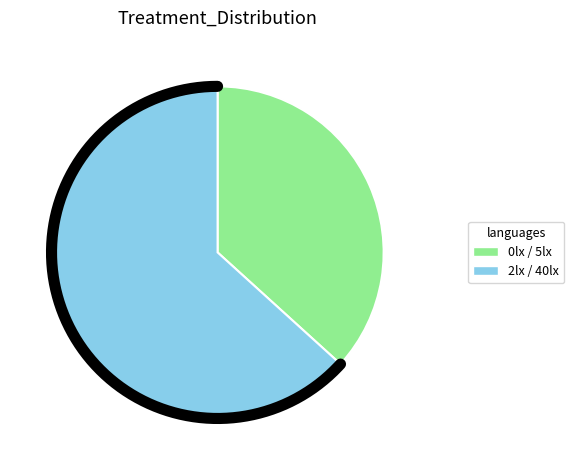

Do 5lx and 0lx together represent more than half of the pie?

No